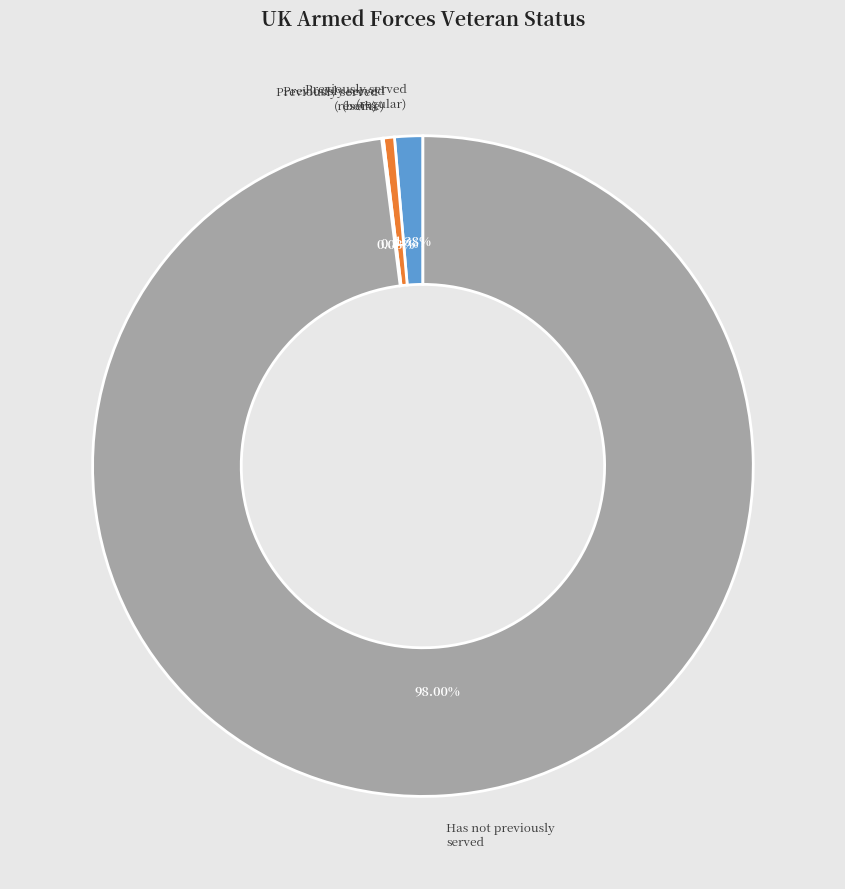

Does any single category account for the majority?

Yes